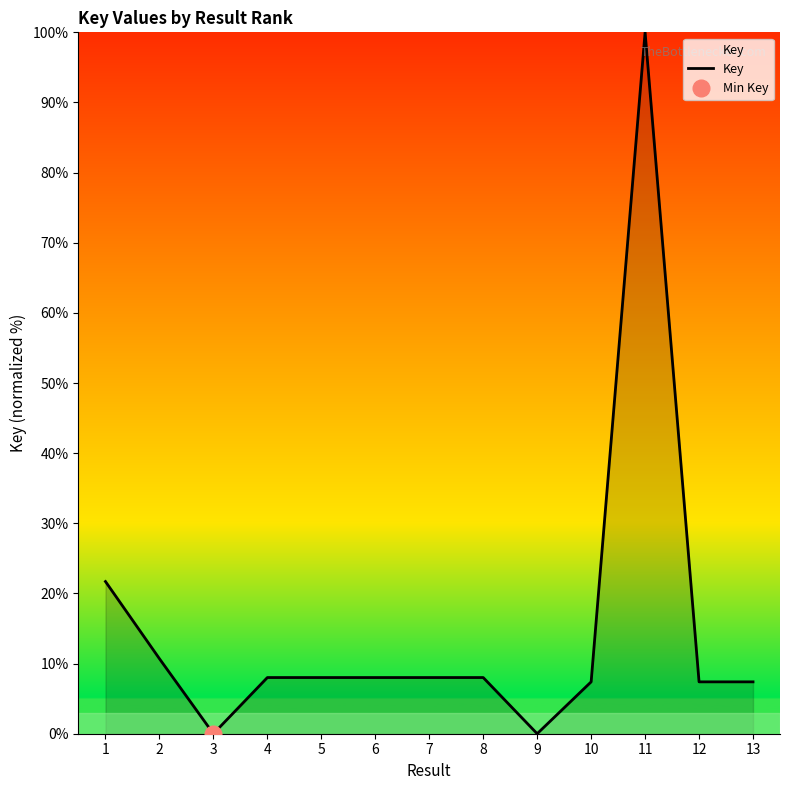

How many interior local peaks (higher than both neighbors) does the data have?

3